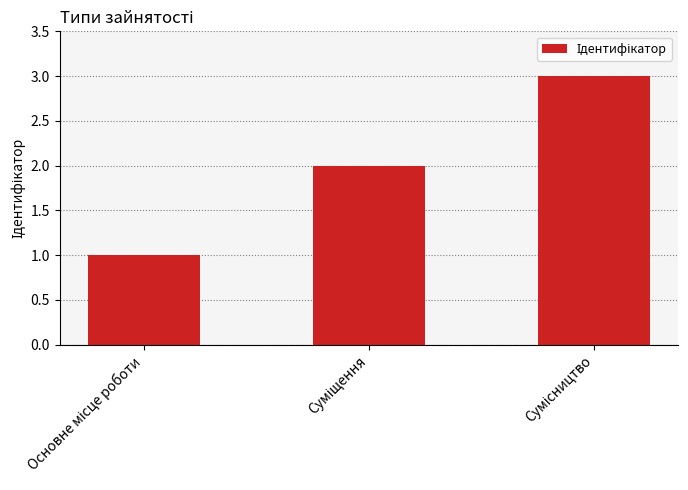

What is the greatest value displayed?

3